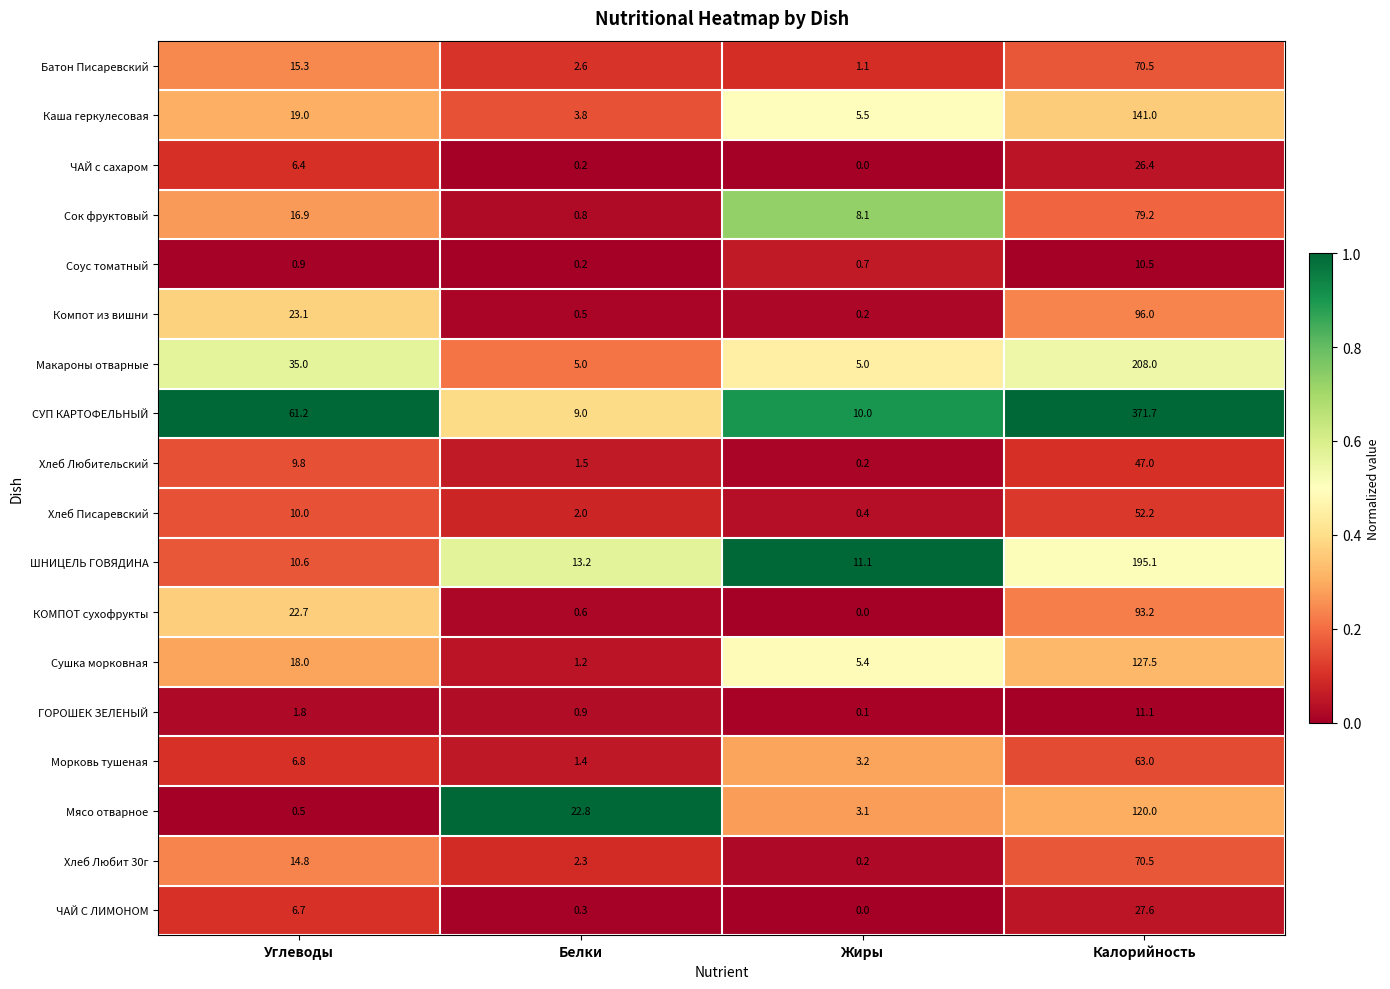

Which category has the highest value across all series?

Калорийность